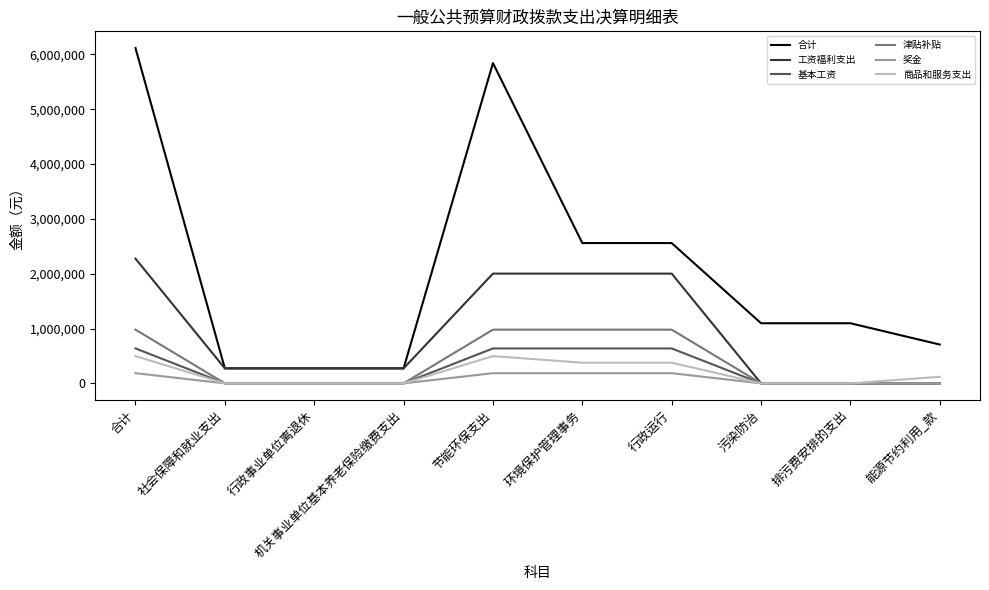

Reading right to left, what are all the values shown in this chart?

合计: 能源节约利用_款=707376.8	排污费安排的支出=1096000.0	污染防治=1096000.0	行政运行=2558393.9	环境保护管理事务=2558393.9	节能环保支出=5840770.7	机关事业单位基本养老保险缴费支出=273150.1	行政事业单位离退休=273150.1	社会保障和就业支出=273150.1	合计=6113920.8
工资福利支出: 能源节约利用_款=0.0	排污费安排的支出=0.0	污染防治=0.0	行政运行=2001270.9	环境保护管理事务=2001270.9	节能环保支出=2001270.9	机关事业单位基本养老保险缴费支出=273150.1	行政事业单位离退休=273150.1	社会保障和就业支出=273150.1	合计=2274421.0
基本工资: 能源节约利用_款=0.0	排污费安排的支出=0.0	污染防治=0.0	行政运行=636461.0	环境保护管理事务=636461.0	节能环保支出=636461.0	机关事业单位基本养老保险缴费支出=0.0	行政事业单位离退休=0.0	社会保障和就业支出=0.0	合计=636461.0
津贴补贴: 能源节约利用_款=0.0	排污费安排的支出=0.0	污染防治=0.0	行政运行=979063.0	环境保护管理事务=979063.0	节能环保支出=979063.0	机关事业单位基本养老保险缴费支出=0.0	行政事业单位离退休=0.0	社会保障和就业支出=0.0	合计=979063.0
奖金: 能源节约利用_款=0.0	排污费安排的支出=0.0	污染防治=0.0	行政运行=185107.0	环境保护管理事务=185107.0	节能环保支出=185107.0	机关事业单位基本养老保险缴费支出=0.0	行政事业单位离退休=0.0	社会保障和就业支出=0.0	合计=185107.0
商品和服务支出: 能源节约利用_款=119876.8	排污费安排的支出=0.0	污染防治=0.0	行政运行=376637.0	环境保护管理事务=376637.0	节能环保支出=496513.8	机关事业单位基本养老保险缴费支出=0.0	行政事业单位离退休=0.0	社会保障和就业支出=0.0	合计=496513.8